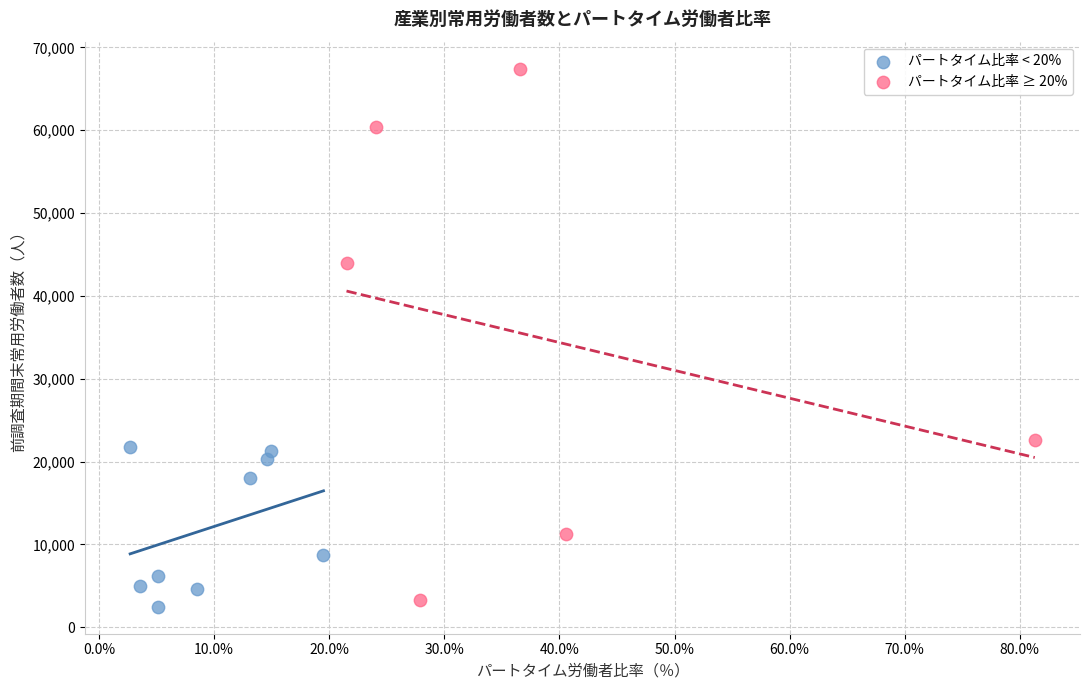

Which series has the largest Y range (max minus min)?

パートタイム比率 ≥ 20%